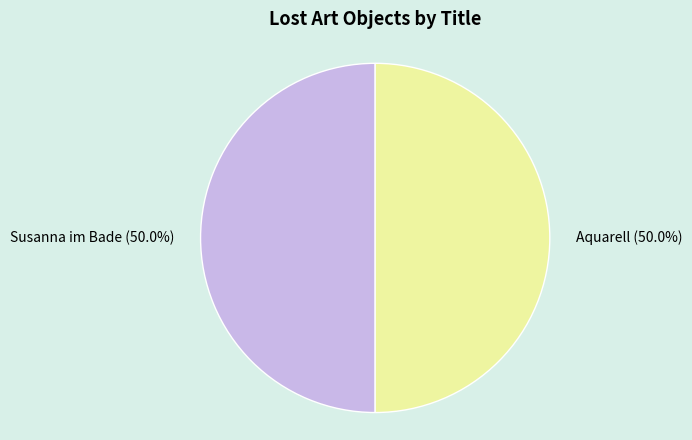

Count the number of slices in the pie.

2